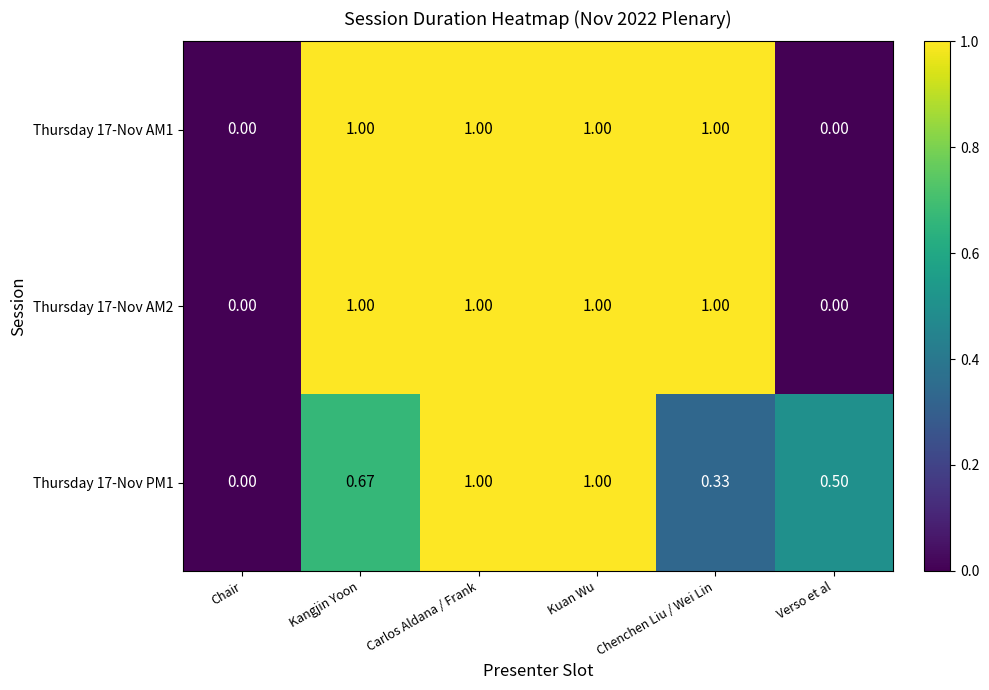

How many data points in Thursday 17-Nov AM1 are less than 1?

2